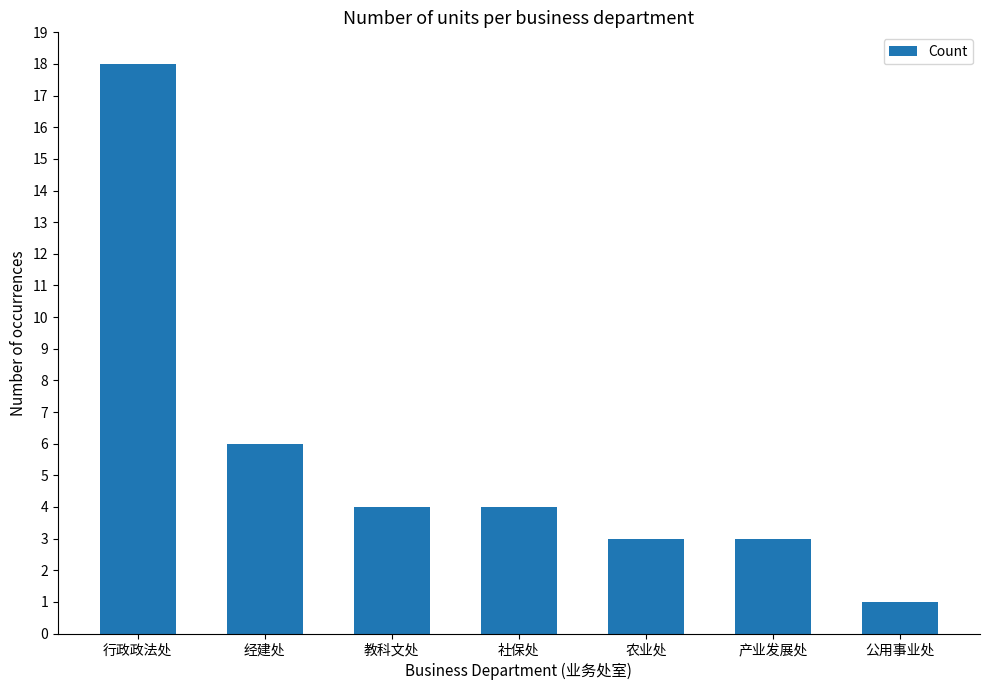

The chart shows a value of 6 at 经建处. True or false?

True